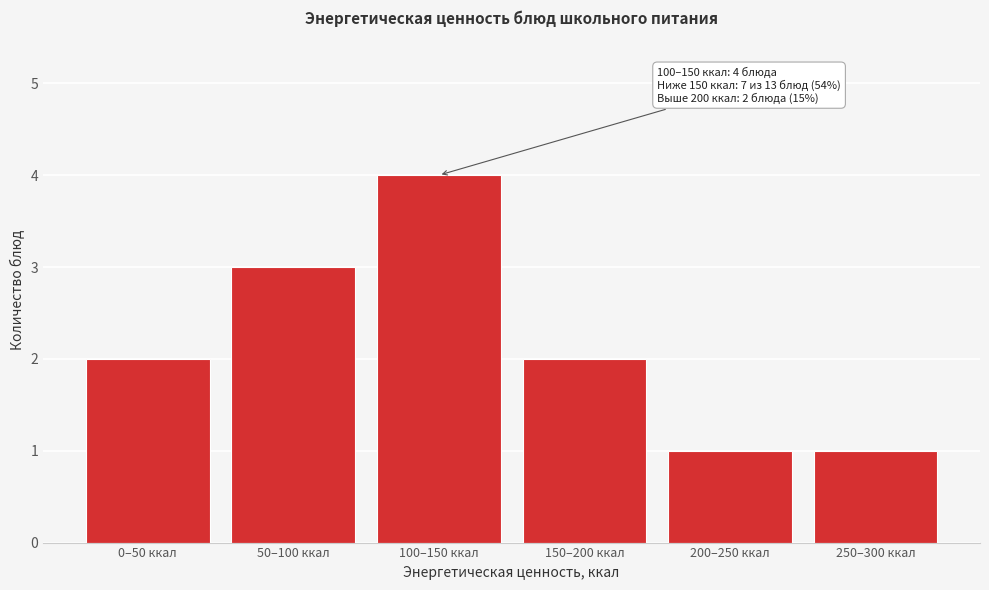

Reading right to left, extract all data points from this chart.

250–300 ккал=1	200–250 ккал=1	150–200 ккал=2	100–150 ккал=4	50–100 ккал=3	0–50 ккал=2